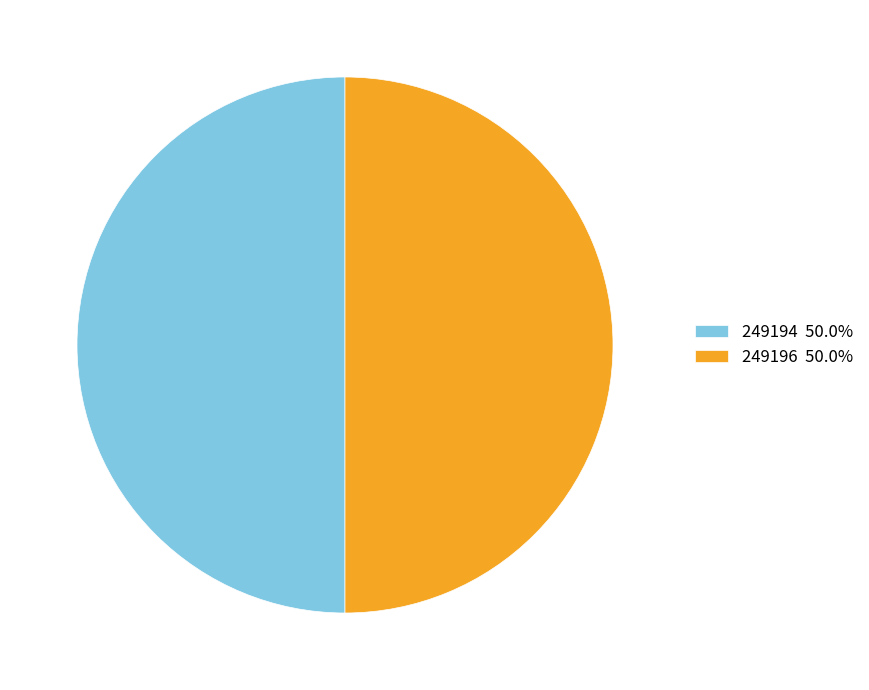

How many slices are in this pie chart?

2